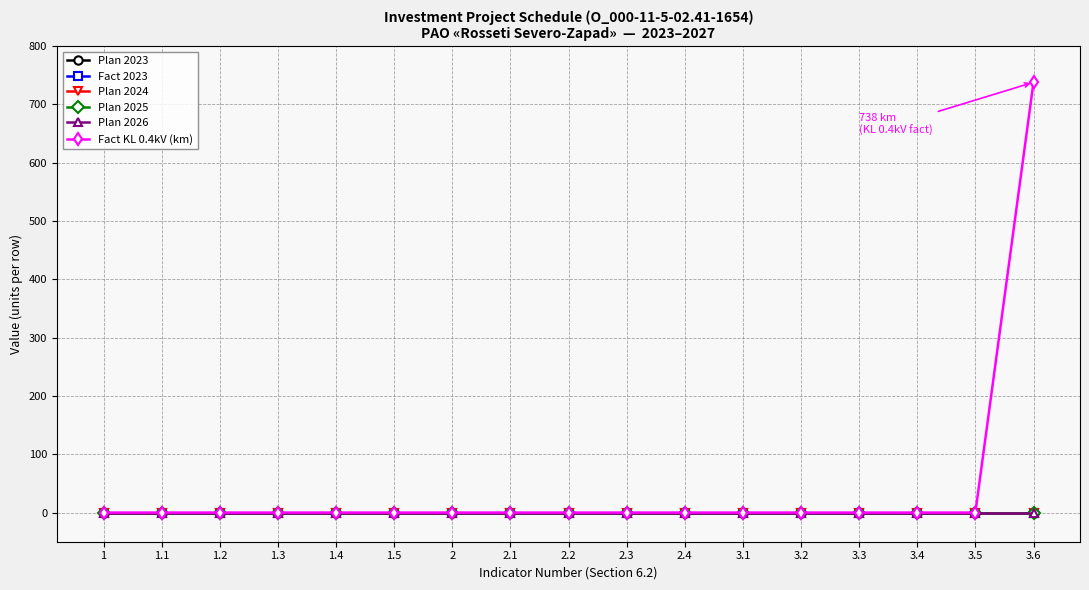

Reading left to right, transcribe all the data shown in this chart.

Plan 2023: 1=0	1.1=0	1.2=0	1.3=0	1.4=0	1.5=0	2=0	2.1=0	2.2=0	2.3=0	2.4=0	3.1=0	3.2=0	3.3=0	3.4=0	3.5=0	3.6=0
Fact 2023: 1=0	1.1=0	1.2=0	1.3=0	1.4=0	1.5=0	2=0	2.1=0	2.2=0	2.3=0	2.4=0	3.1=0	3.2=0	3.3=0	3.4=0	3.5=0	3.6=0
Plan 2024: 1=0	1.1=0	1.2=0	1.3=0	1.4=0	1.5=0	2=0	2.1=0	2.2=0	2.3=0	2.4=0	3.1=0	3.2=0	3.3=0	3.4=0	3.5=0	3.6=0
Plan 2025: 1=0	1.1=0	1.2=0	1.3=0	1.4=0	1.5=0	2=0	2.1=0	2.2=0	2.3=0	2.4=0	3.1=0	3.2=0	3.3=0	3.4=0	3.5=0	3.6=0
Plan 2026: 1=0	1.1=0	1.2=0	1.3=0	1.4=0	1.5=0	2=0	2.1=0	2.2=0	2.3=0	2.4=0	3.1=0	3.2=0	3.3=0	3.4=0	3.5=0	3.6=0
Fact KL 0.4kV (km): 1=0	1.1=0	1.2=0	1.3=0	1.4=0	1.5=0	2=0	2.1=0	2.2=0	2.3=0	2.4=0	3.1=0	3.2=0	3.3=0	3.4=0	3.5=0	3.6=738